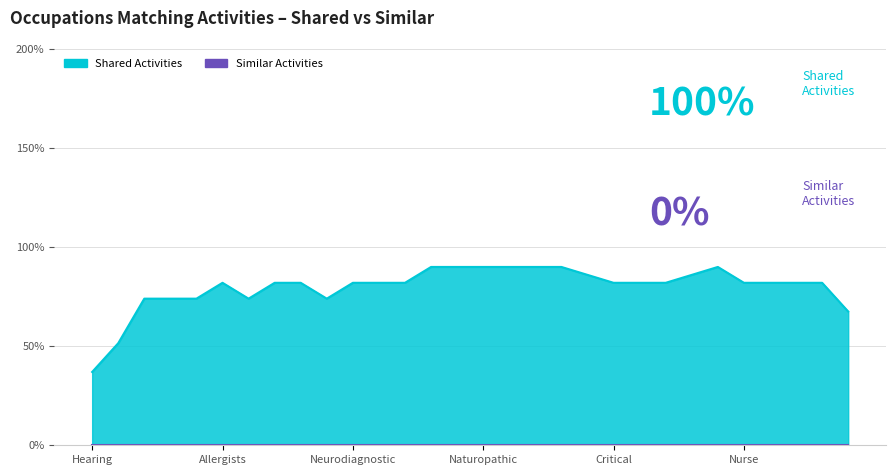

Rank the categories by Similar Activities value from lowest to highest.

Hearing Aid Specialists, Cytotechnologists, Emergency Medical Technicians, Orthotists and Prosthetists, Paramedics, Allergists and Immunologists, Hospitalists, Medical Records Specialists, Anesthesiologist Assistants, Low Vision Therapists, Neurodiagnostic Technologists, Psychiatrists, Physicians, Pathologists, Advanced Practice Psychiatric Nurses, Art Therapists, Naturopathic Physicians, Genetic Counselors, Neurologists, Nurse Midwives, Speech-Language Pathologists, Critical Care Nurses, Music Therapists, Clinical Nurse Specialists, Sports Medicine Physicians, Audiologists, Nurse Practitioners, Acute Care Nurses, Nurse Anesthetists, Veterinarians, Radiologists